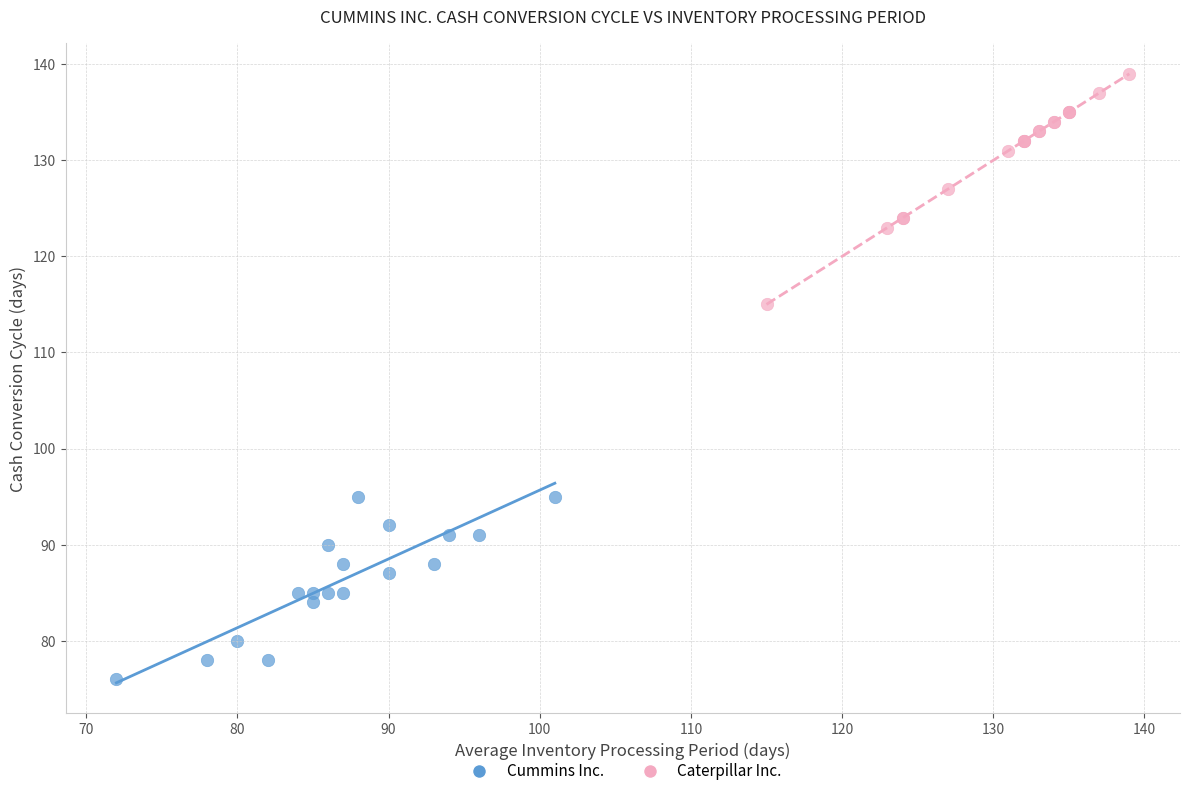

Which series contains the lowest Y value?

Cummins Inc.